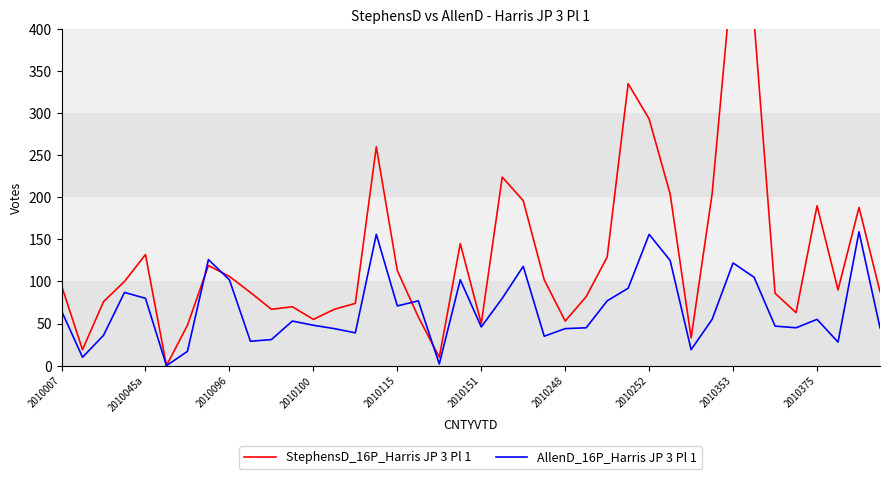

True or false: AllenD_16P_Harris JP 3 Pl 1 has a value of 37 at 2010007.

False